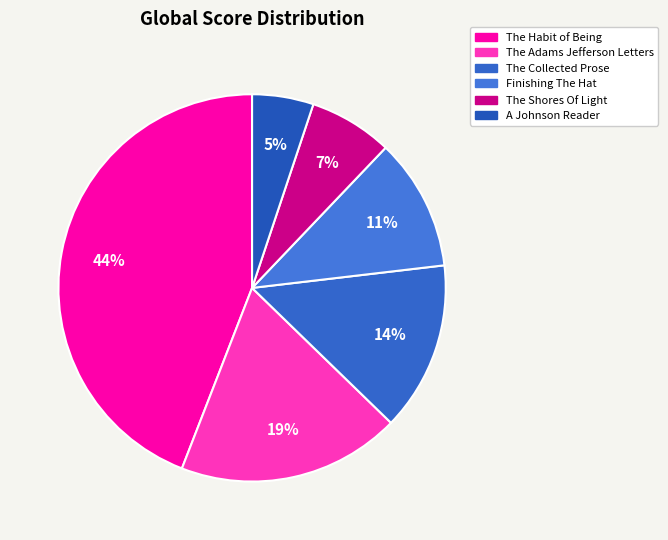

Do The Collected Prose and The Adams Jefferson Letters together represent more than half of the pie?

No